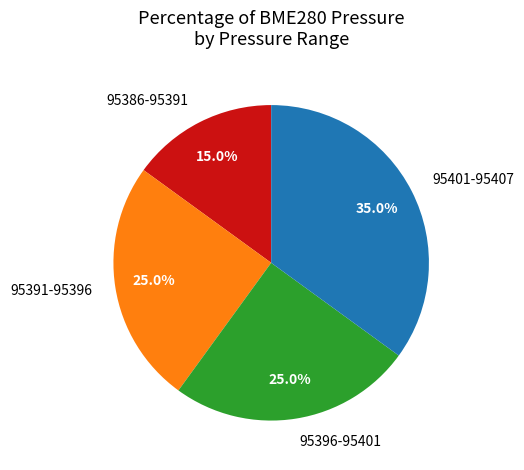

Does any single category account for the majority?

No